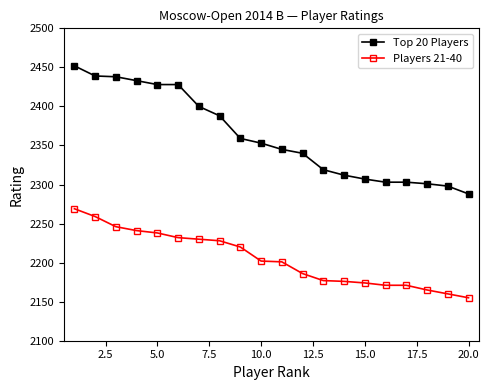

True or false: Players 21-40 and Top 20 Players cross at least once.

False